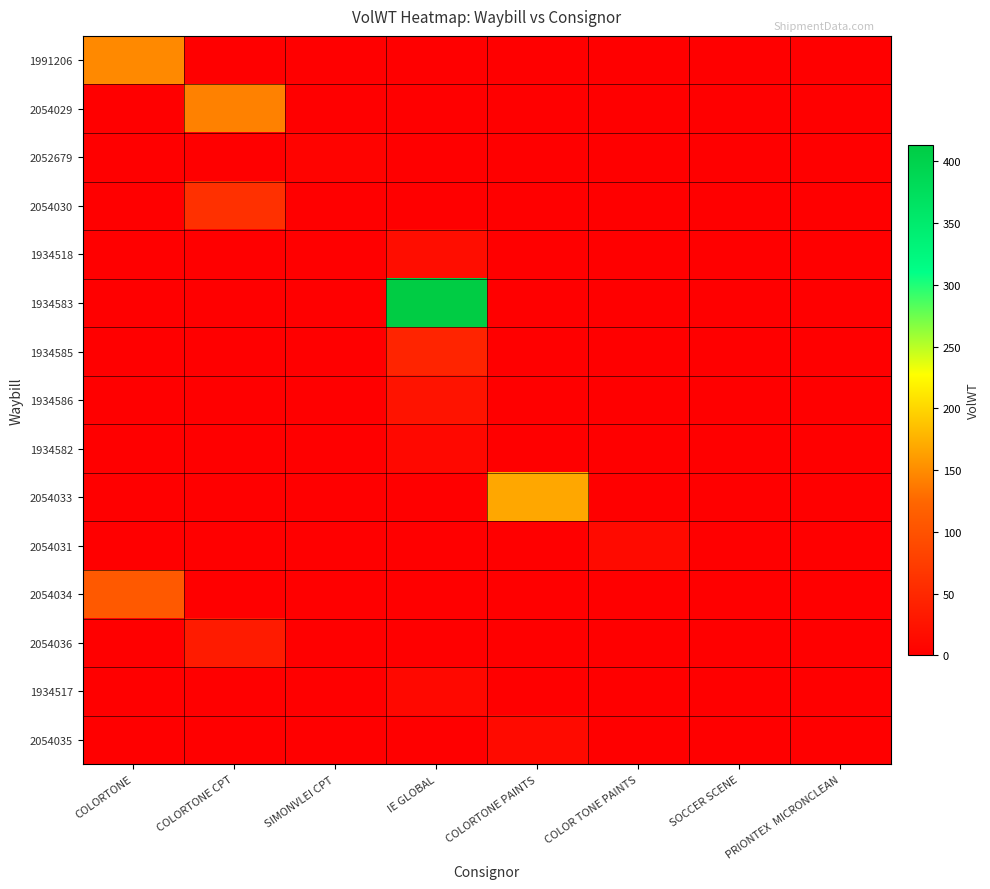

Which series has the widest spread of values?

1934583